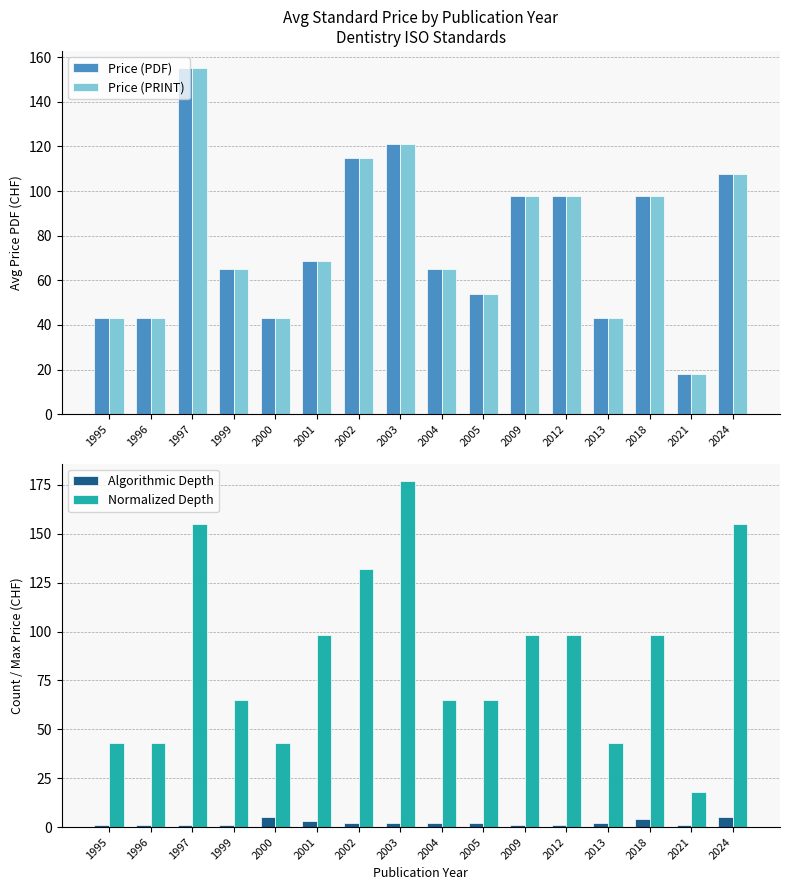

Reading left to right, list all the values displayed in this chart.

Price (PDF): 1995=43.0	1996=43.0	1997=155.0	1999=65.0	2000=43.0	2001=68.7	2002=115.0	2003=121.0	2004=65.0	2005=54.0	2009=98.0	2012=98.0	2013=43.0	2018=98.0	2021=18.0	2024=107.6
Price (PRINT): 1995=43.0	1996=43.0	1997=155.0	1999=65.0	2000=43.0	2001=68.7	2002=115.0	2003=121.0	2004=65.0	2005=54.0	2009=98.0	2012=98.0	2013=43.0	2018=98.0	2021=18.0	2024=107.6
Algorithmic Depth: 1995=1.0	1996=1.0	1997=1.0	1999=1.0	2000=5.0	2001=3.0	2002=2.0	2003=2.0	2004=2.0	2005=2.0	2009=1.0	2012=1.0	2013=2.0	2018=4.0	2021=1.0	2024=5.0
Normalized Depth: 1995=43.0	1996=43.0	1997=155.0	1999=65.0	2000=43.0	2001=98.0	2002=132.0	2003=177.0	2004=65.0	2005=65.0	2009=98.0	2012=98.0	2013=43.0	2018=98.0	2021=18.0	2024=155.0